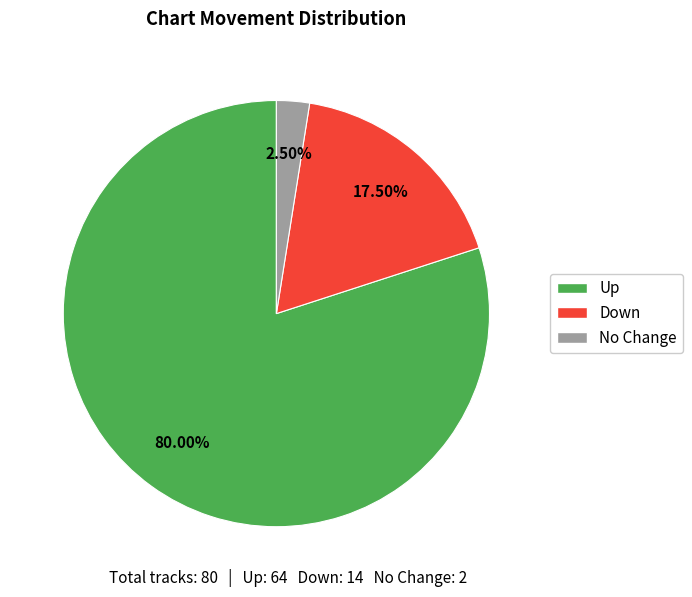

What is the ratio of the value at Up to the value at No Change?

32.0